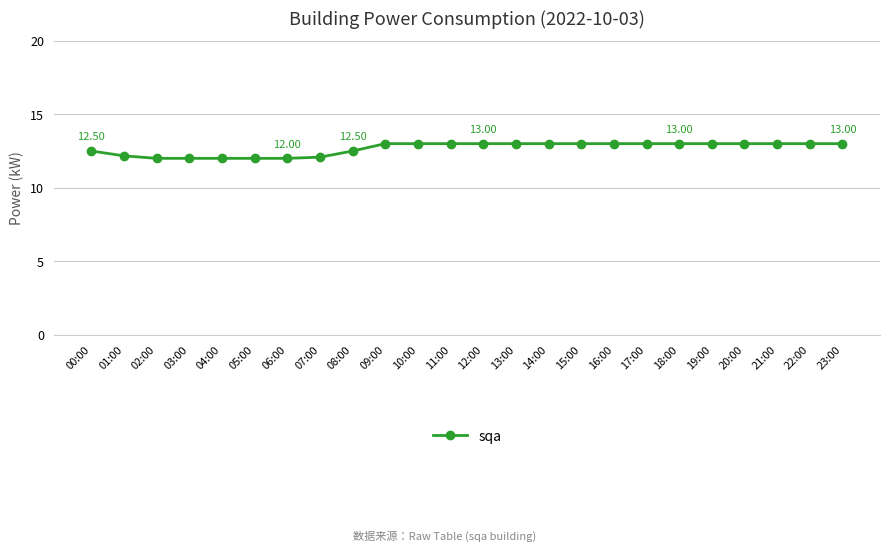

Approximately how many times larger is the value at 18:00 compared to 06:00?

1.1